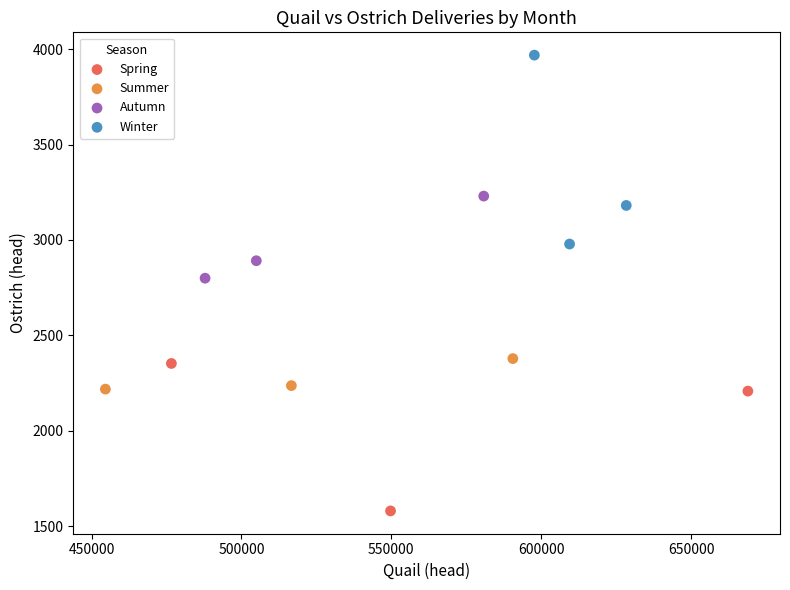

Which series reaches the maximum Y coordinate?

Winter